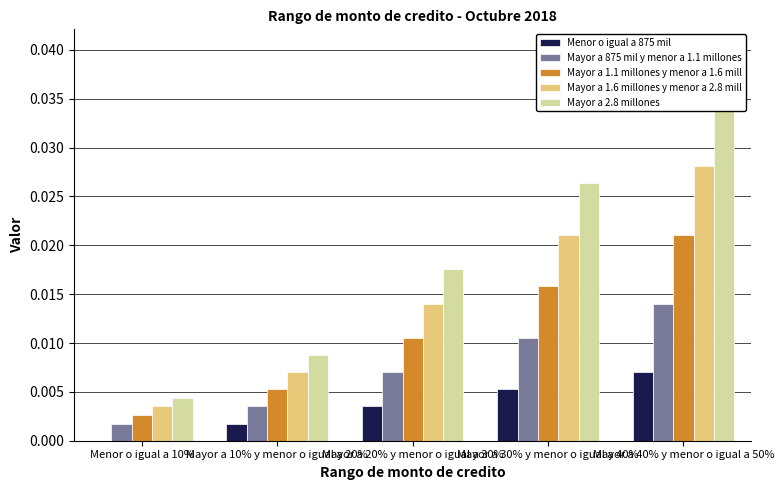

Reading right to left, extract all data points from this chart.

Menor o igual a 875 mil: 0.0	0.0	0.0	0.0	0.0
Mayor a 875 mil y menor a 1.1 millones: 0.0	0.0	0.0	0.0	0.0
Mayor a 1.1 millones y menor a 1.6 mill: 0.0	0.0	0.0	0.0	0.0
Mayor a 1.6 millones y menor a 2.8 mill: 0.0	0.0	0.0	0.0	0.0
Mayor a 2.8 millones: 0.0	0.0	0.0	0.0	0.0